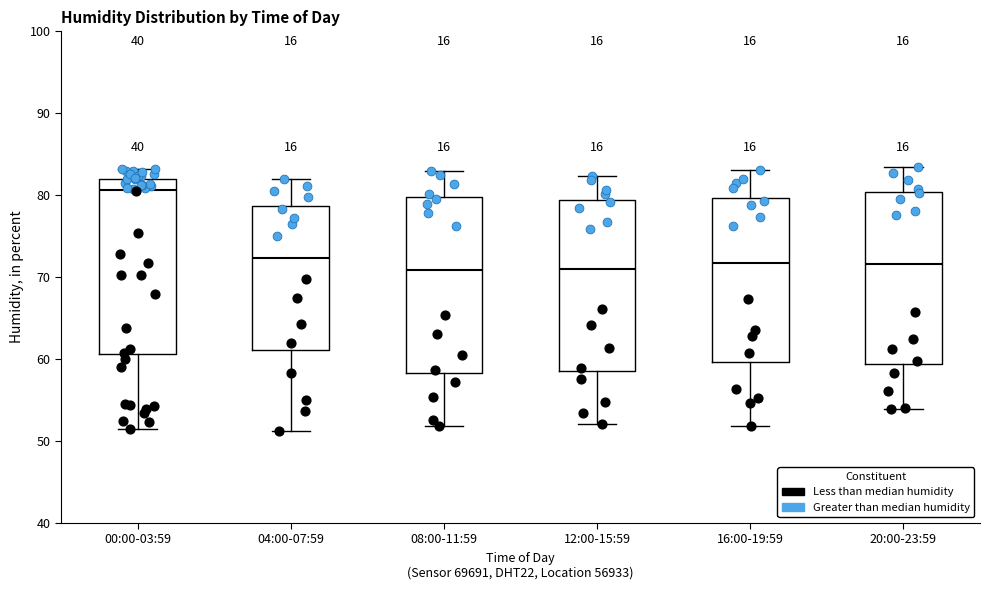

Where does the lower whisker of the box for 20:00-23:59 end on the y-axis? The values are not printed on the chart, so give them approximately, as read against the axis.

54